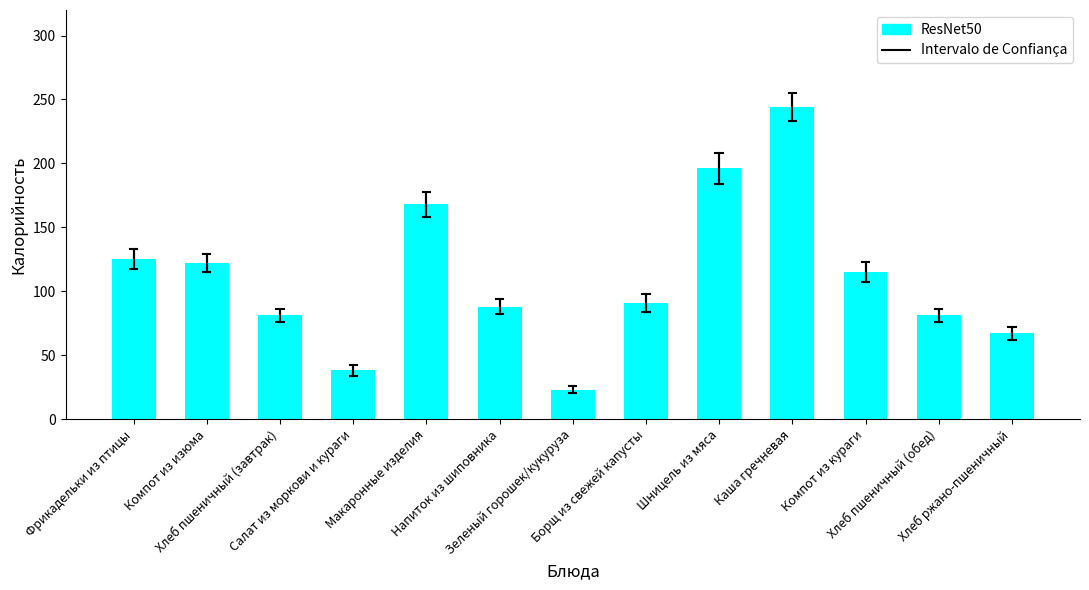

Reading right to left, transcribe all the data shown in this chart.

67	81	115	244	196	91	23	88	168	38	81	122	125